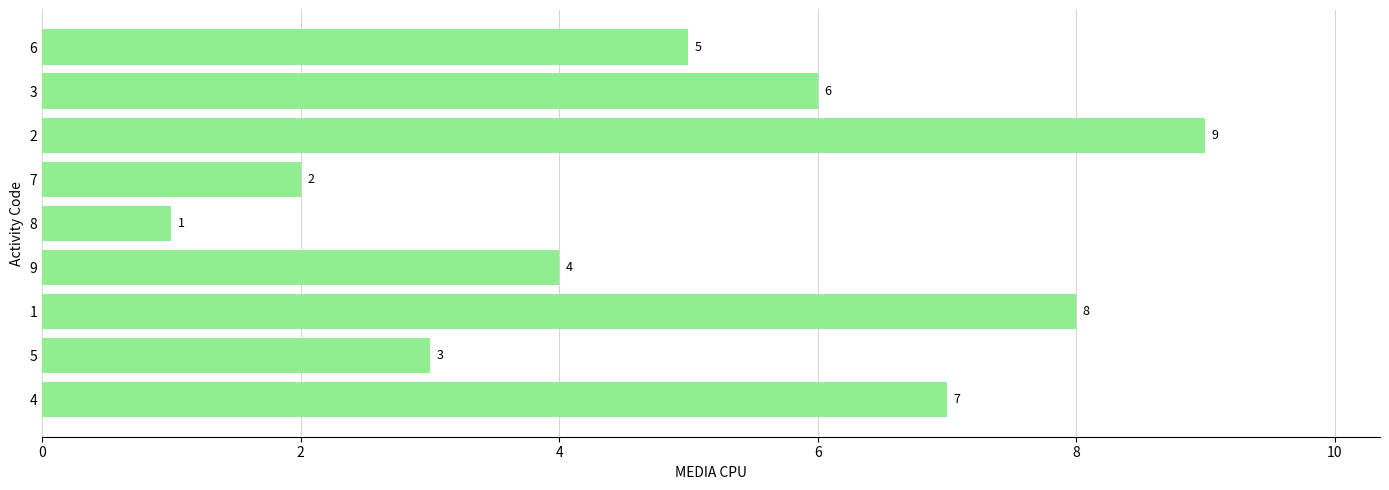

Is it true that the value at 1 is 8?

True